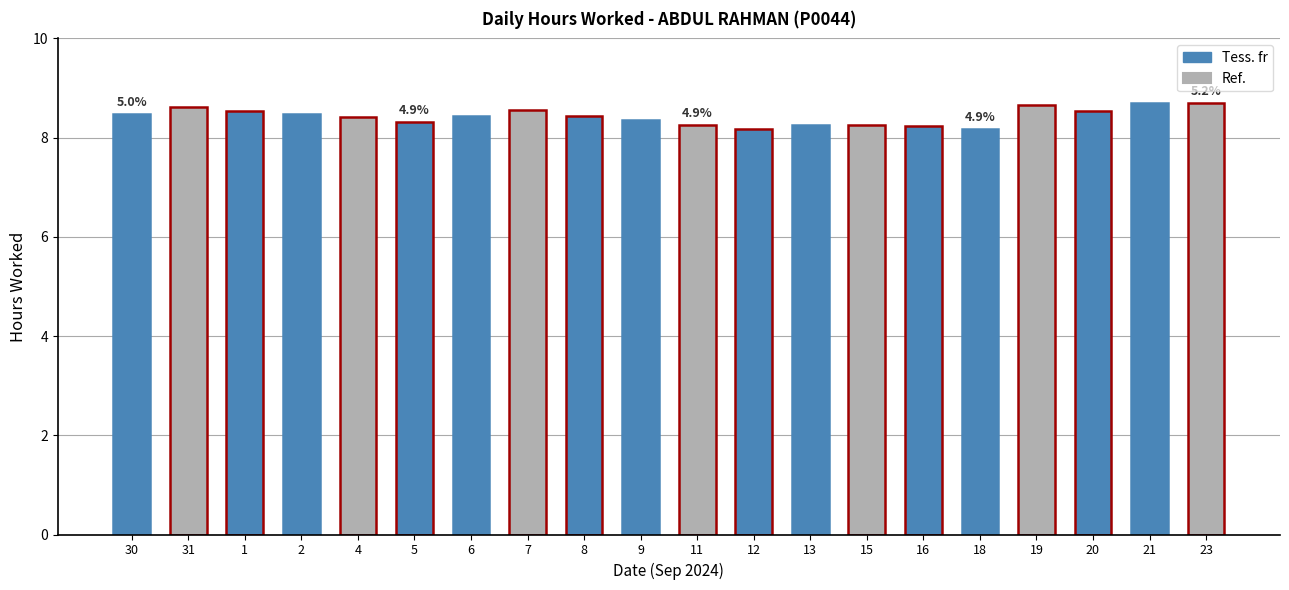

What is the value of the 16th bar from the left?

8.2